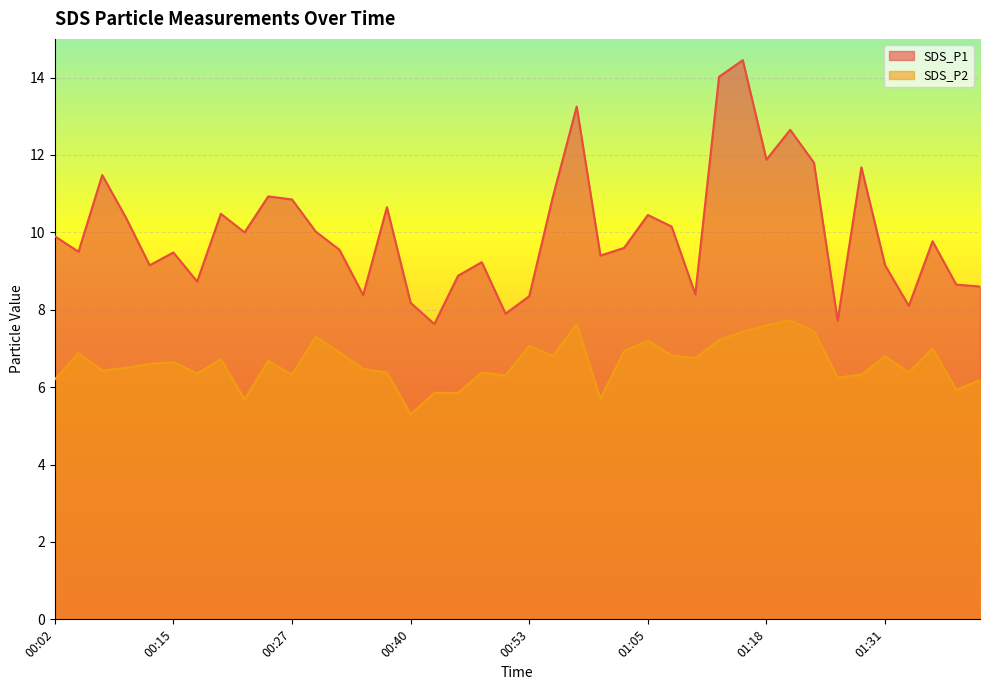

How many lines are shown in the chart?

2